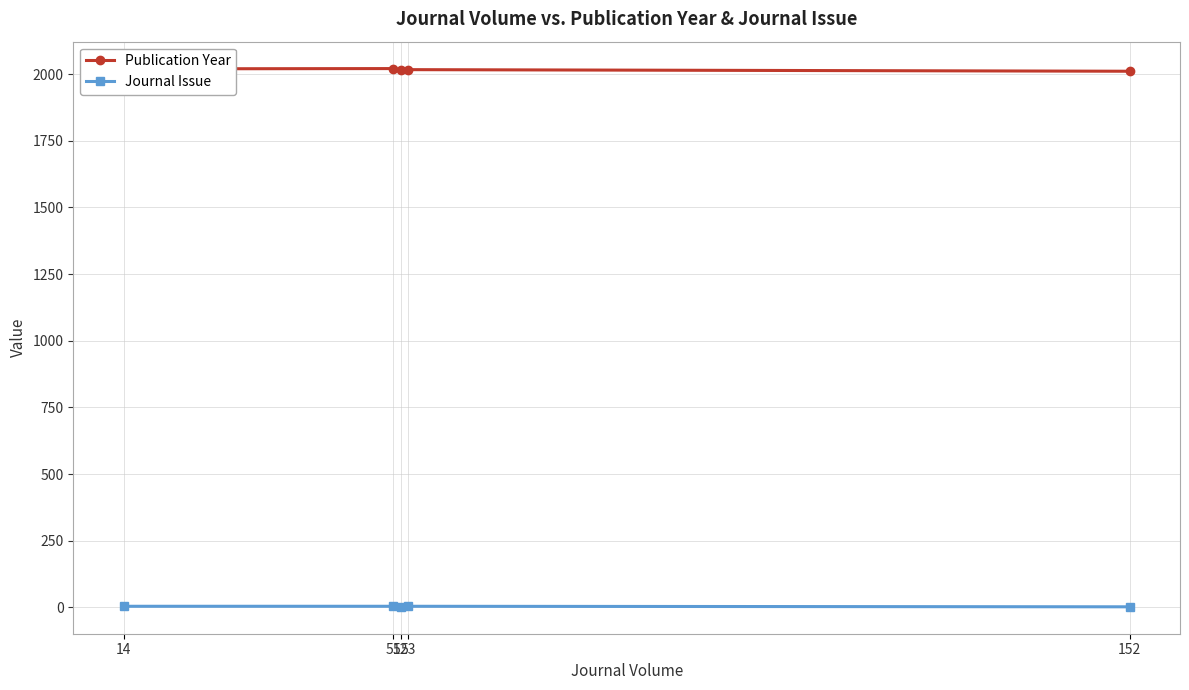

Is the value of Publication Year at 51 greater than the value of Journal Issue at 152?

Yes